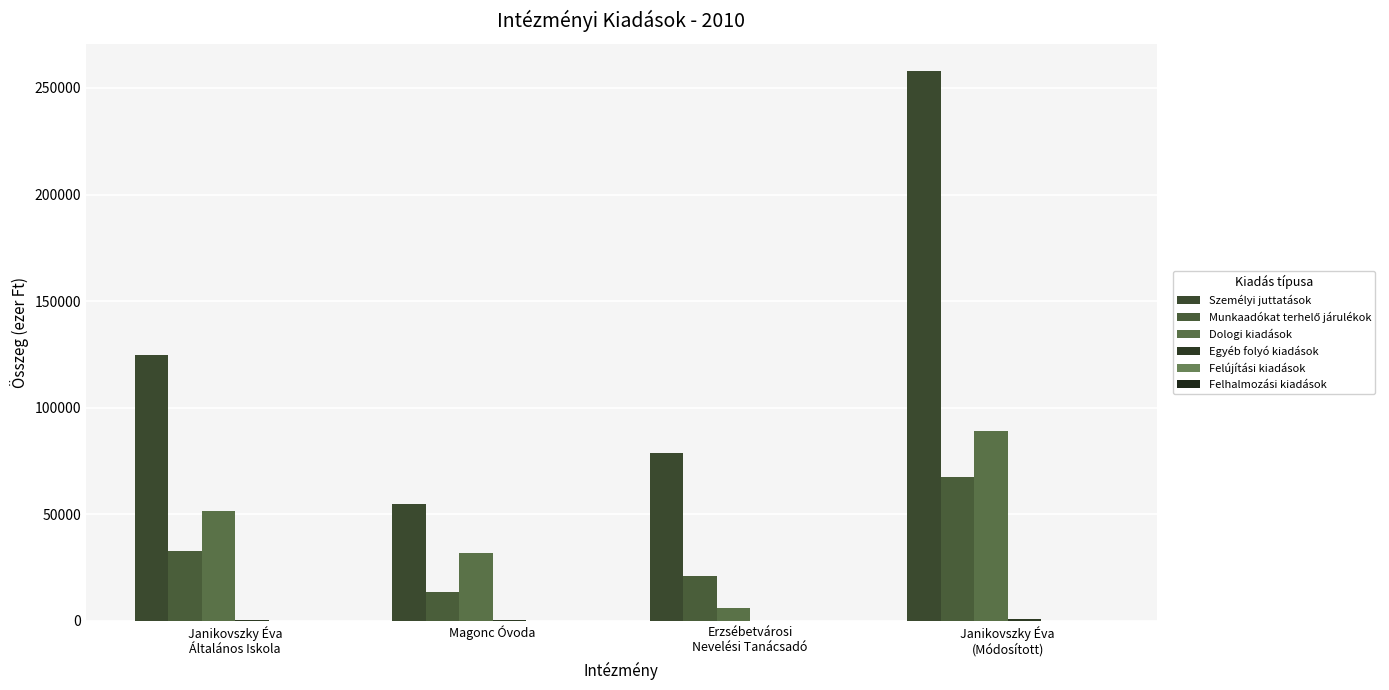

Reading right to left, transcribe all the data shown in this chart.

Személyi juttatások: 257800	78600	54661	124539
Munkaadókat terhelő járulékok: 67377	21135	13467	32775
Dologi kiadások: 89215	5957	31693	51565
Egyéb folyó kiadások: 710	96	353	261
Felújítási kiadások: 0	0	0	0
Felhalmozási kiadások: 0	0	0	0